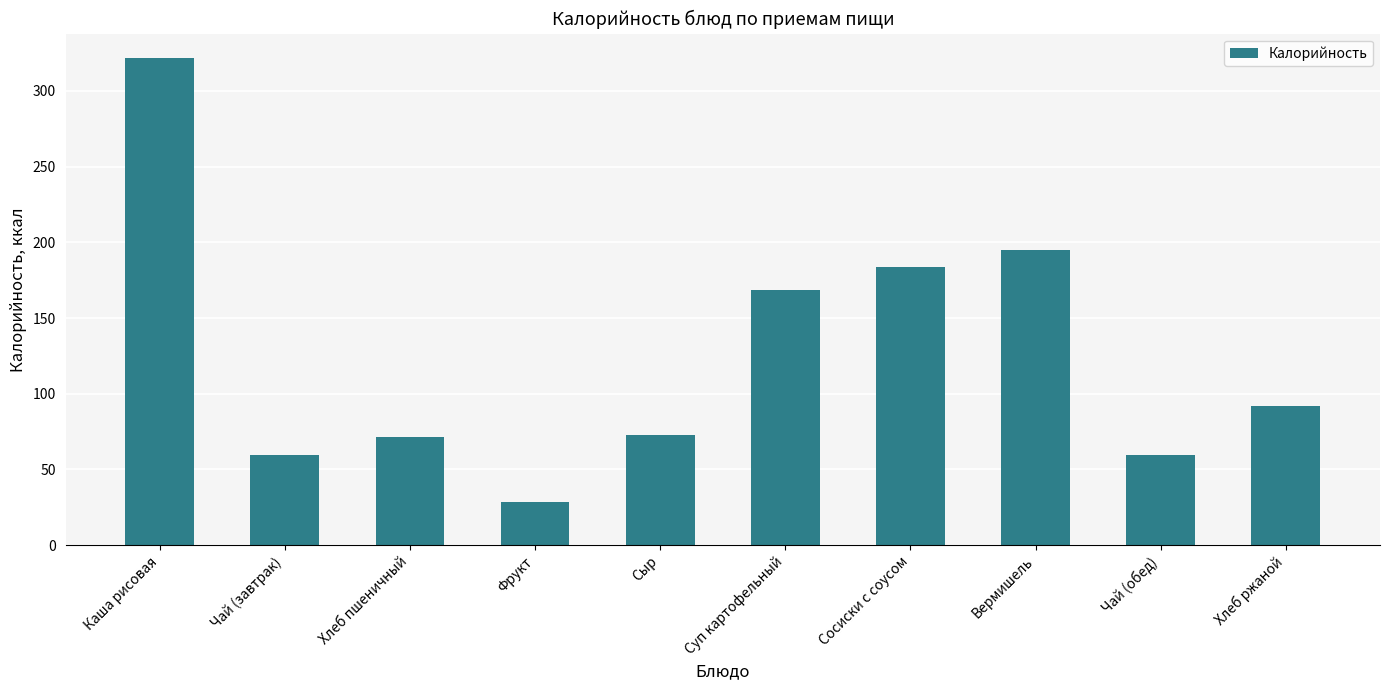

Reading left to right, what are all the values shown in this chart?

321.8	59.3	71.4	28.8	72.8	168.4	183.5	194.8	59.3	92.0